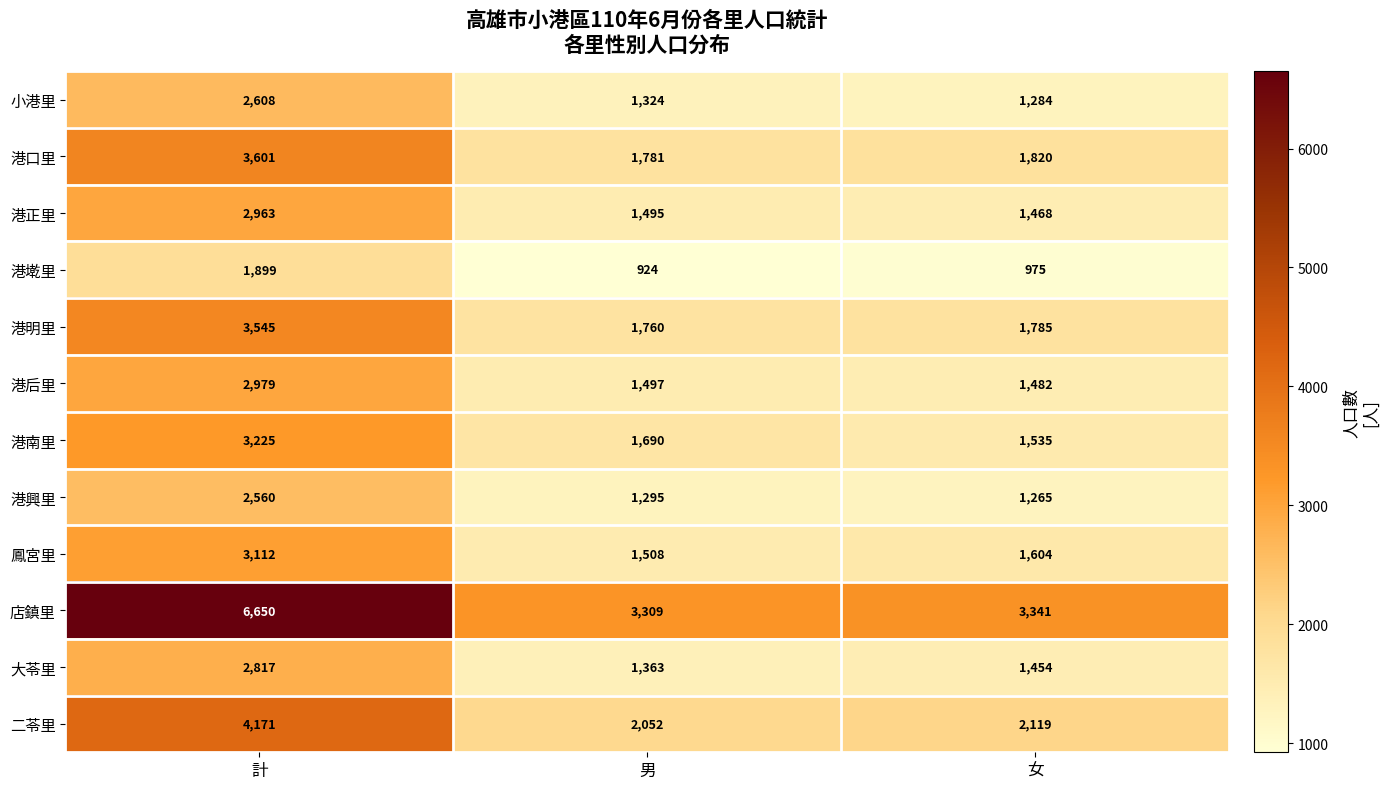

Rank the series by their maximum value, from highest to lowest.

店鎮里, 二苓里, 港口里, 港明里, 港南里, 鳳宮里, 港后里, 港正里, 大苓里, 小港里, 港興里, 港墘里